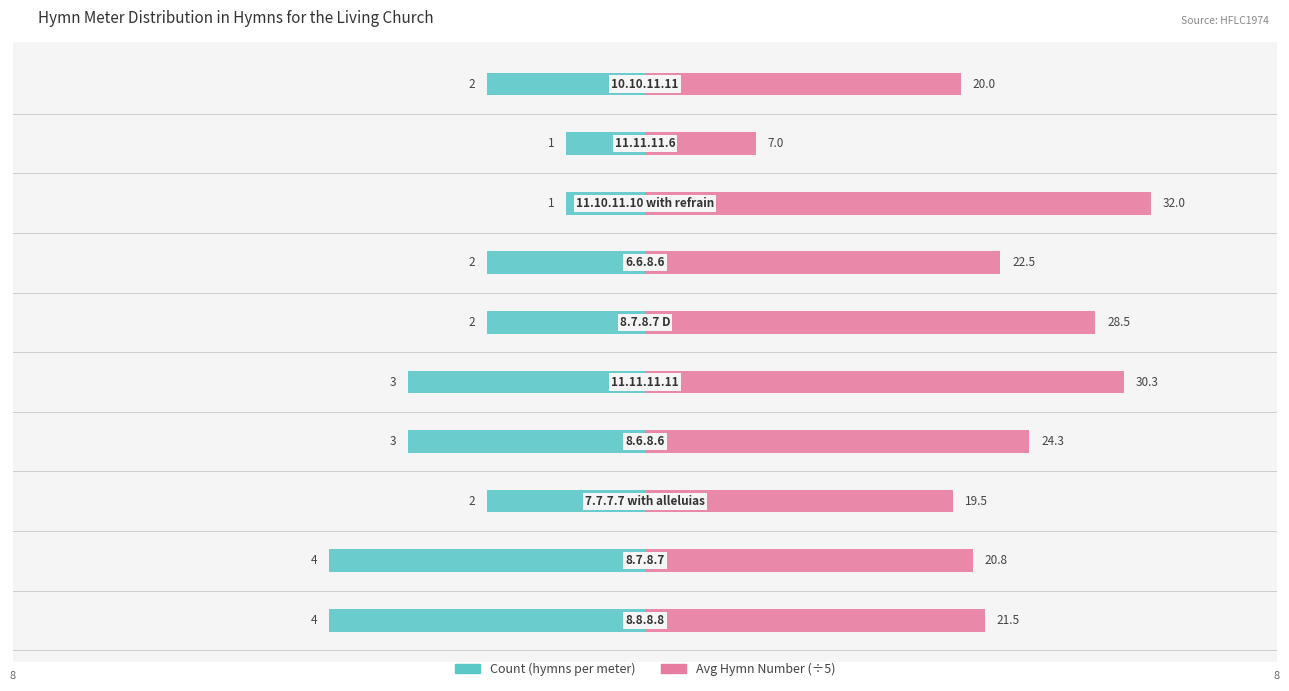

What position from the left is 6?

8